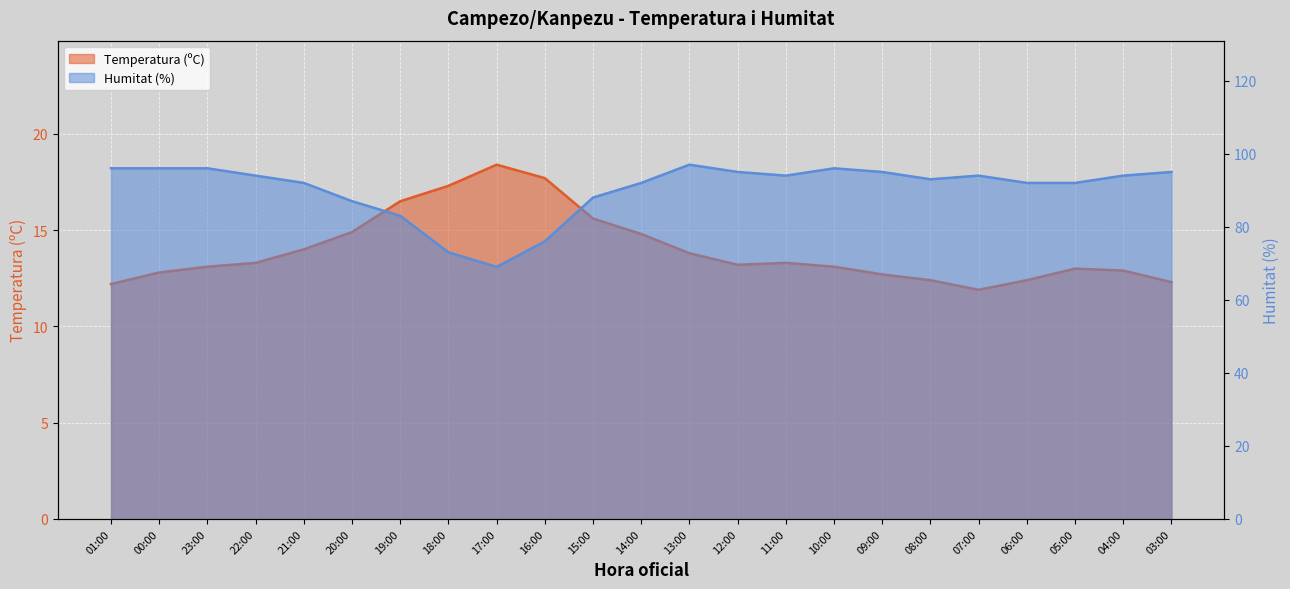

The value of Humitat (%) at 03:00 is 149.9. True or false?

False